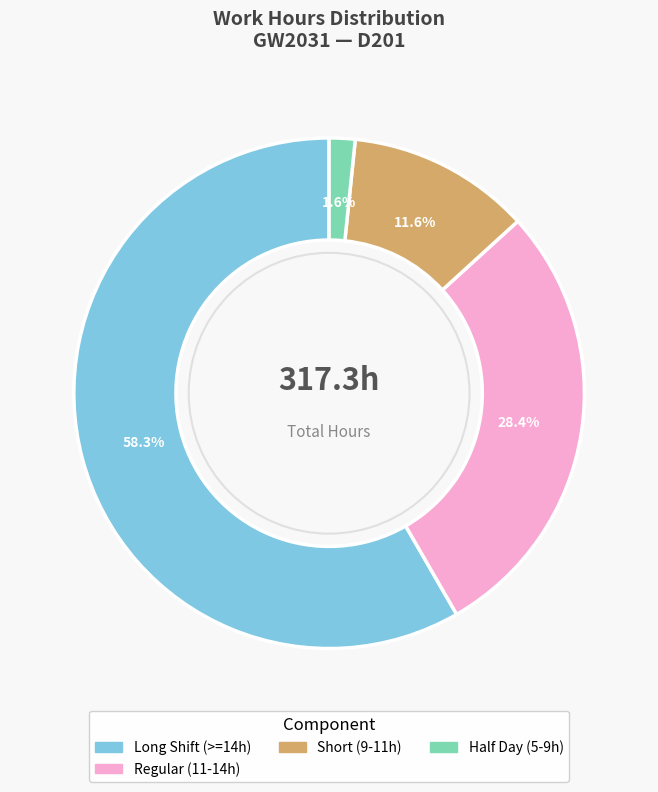

Does any single category account for the majority?

Yes